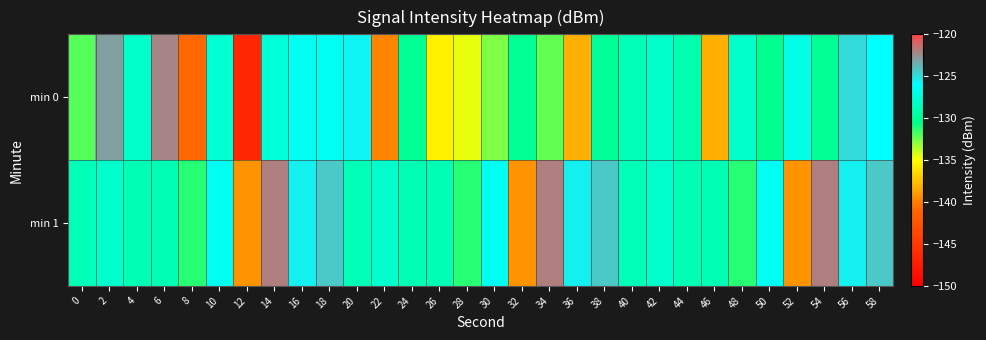

Count the number of data series in this chart.

2